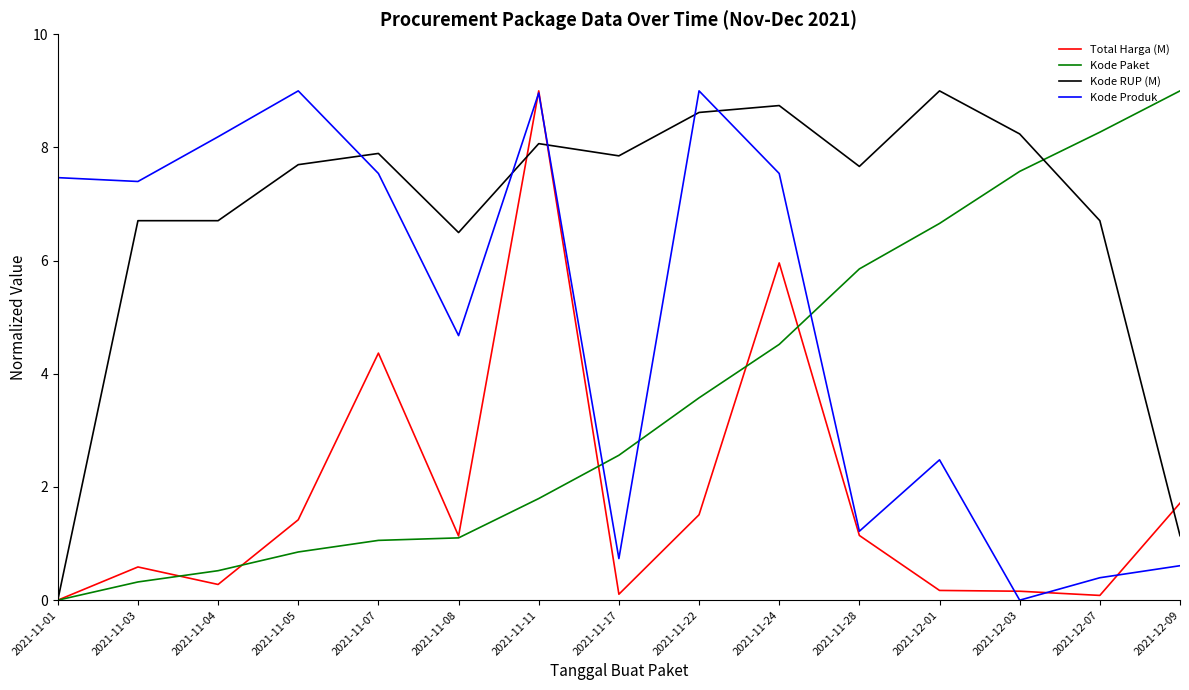

What position from the right is 2021-11-01?

15